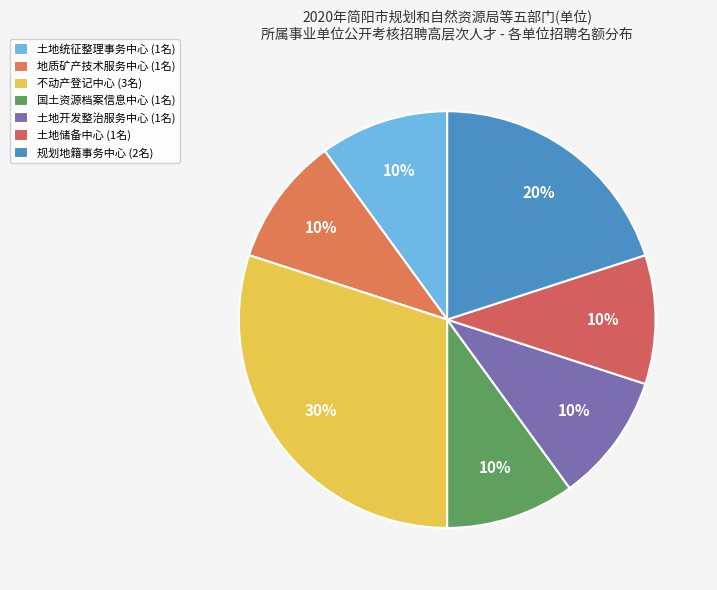

What is the smallest slice in the pie chart?

简阳市土地统征整理事务中心